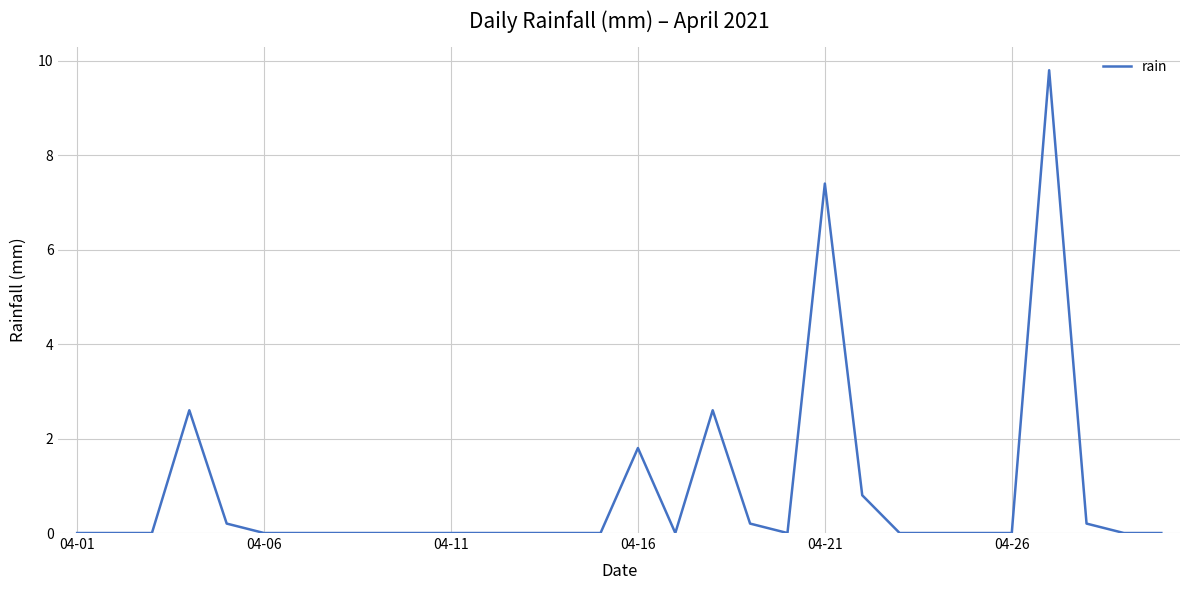

How many distinct data groups are displayed?

1